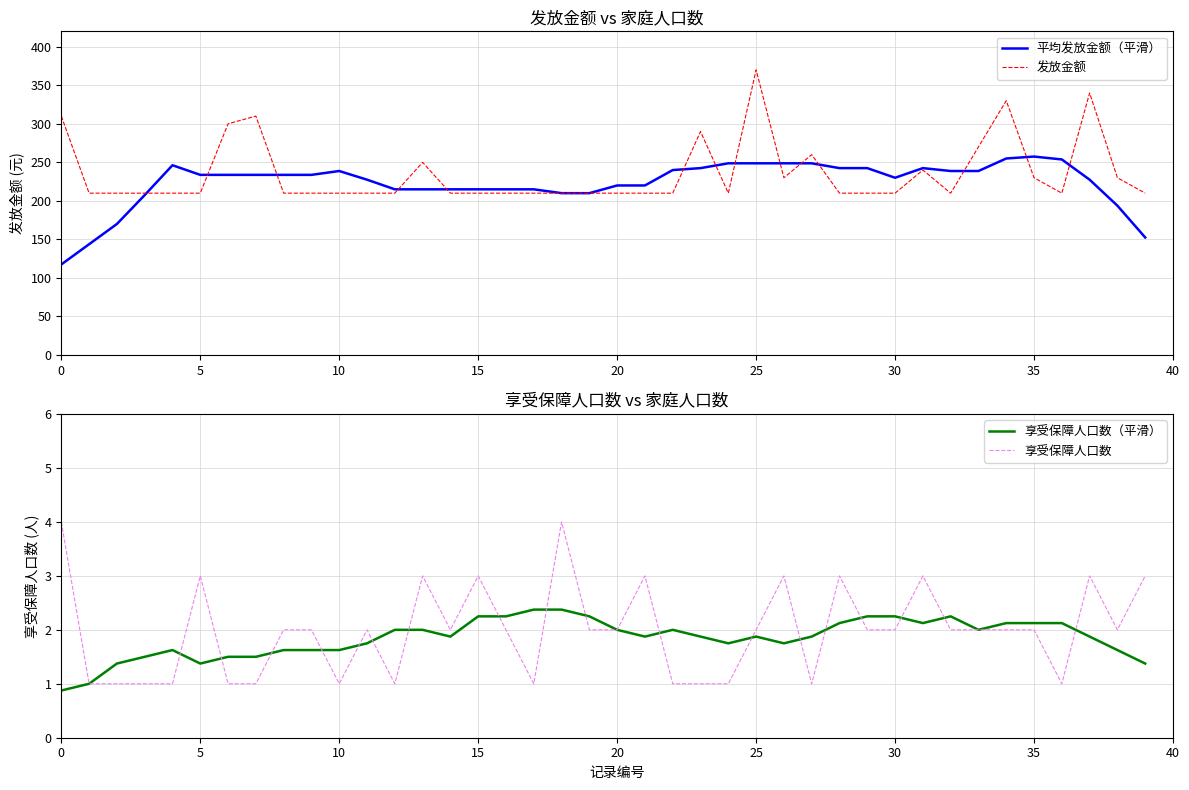

Which series has the largest total across all categories?

发放金额